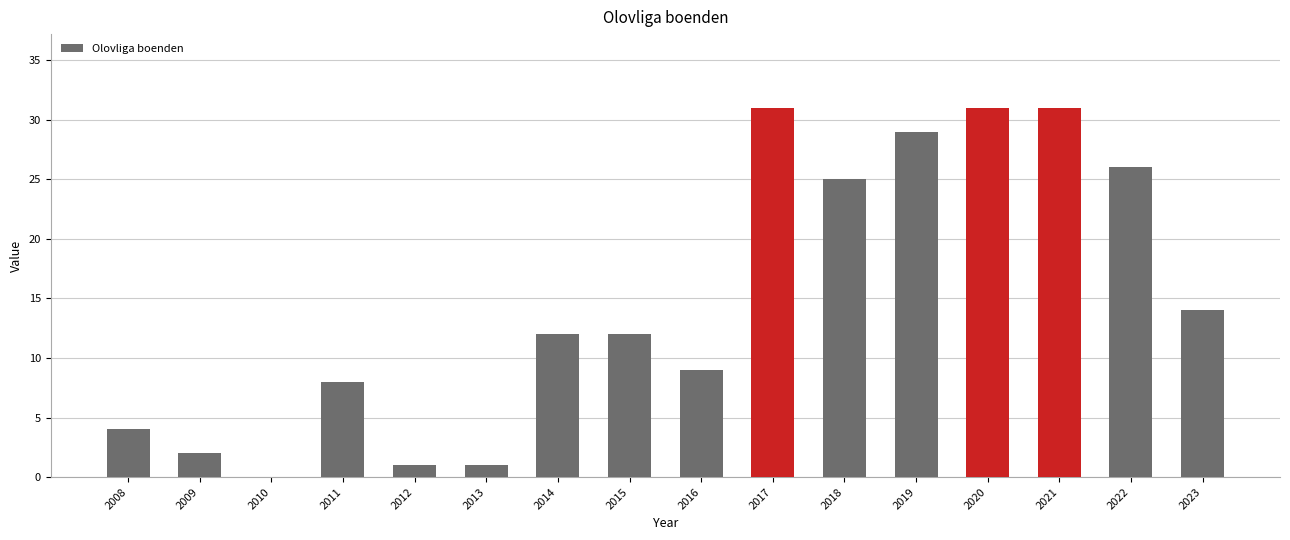

At which label is the value closest to 15?

2023